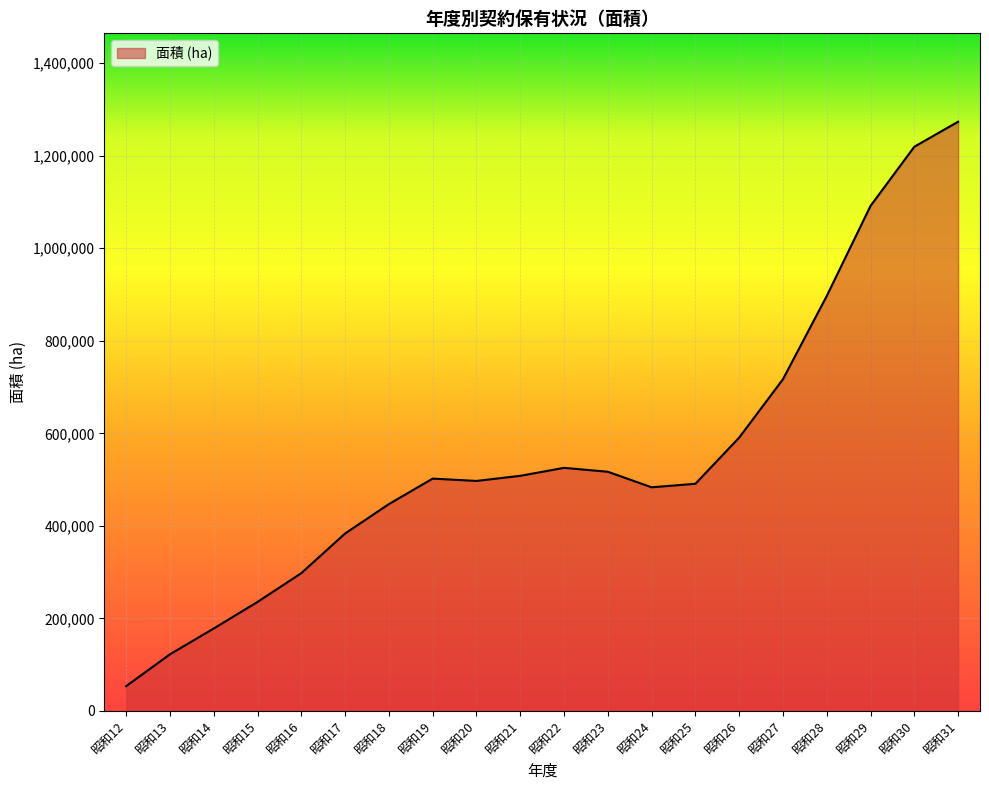

What is the ratio of the value at 昭和20 to the value at 昭和18?

1.1